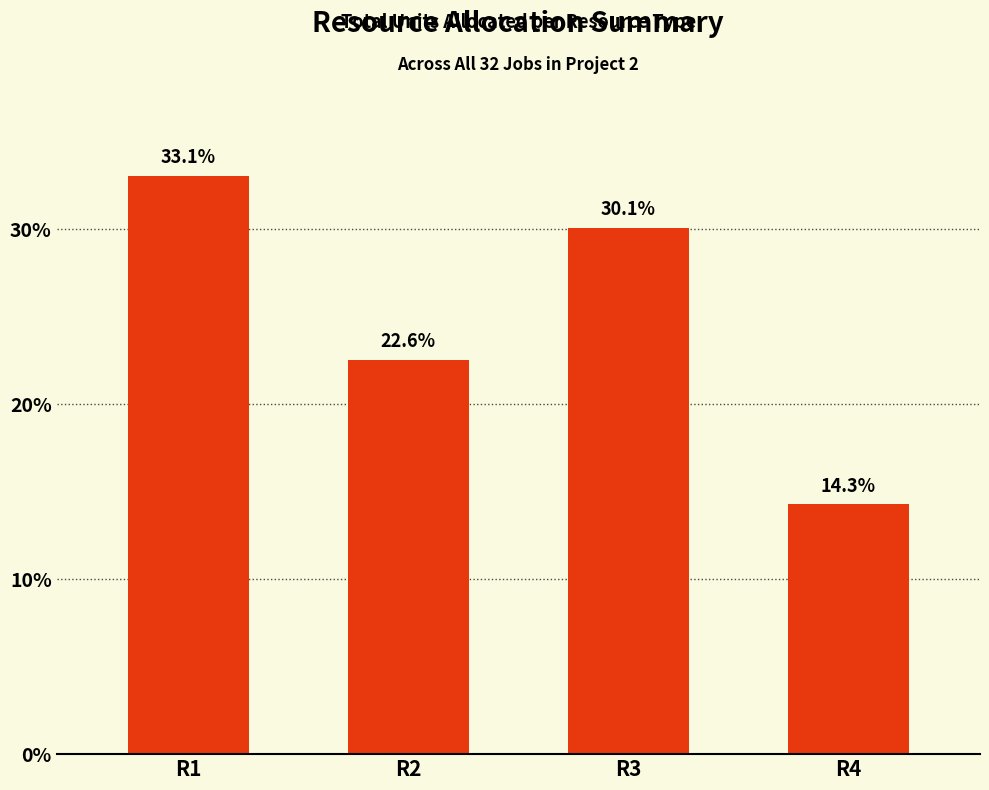

Where is the data nearest to the value 23?

R2